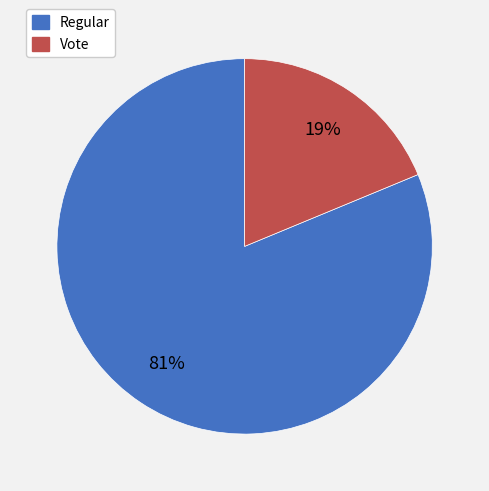

Does any single category account for the majority?

Yes